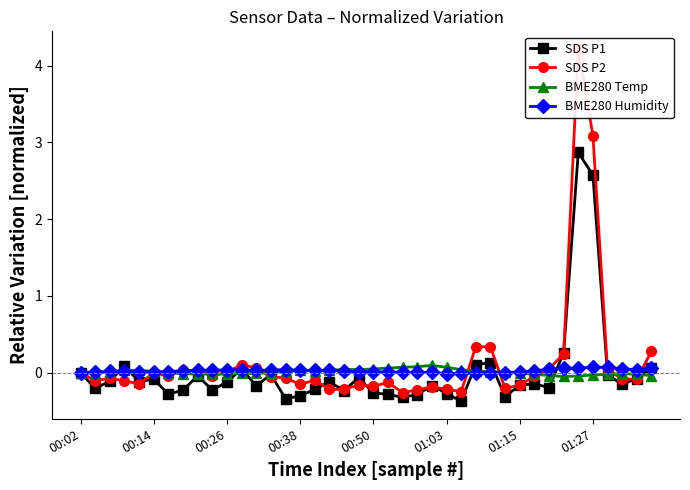

Does the chart have visible grid lines?

No